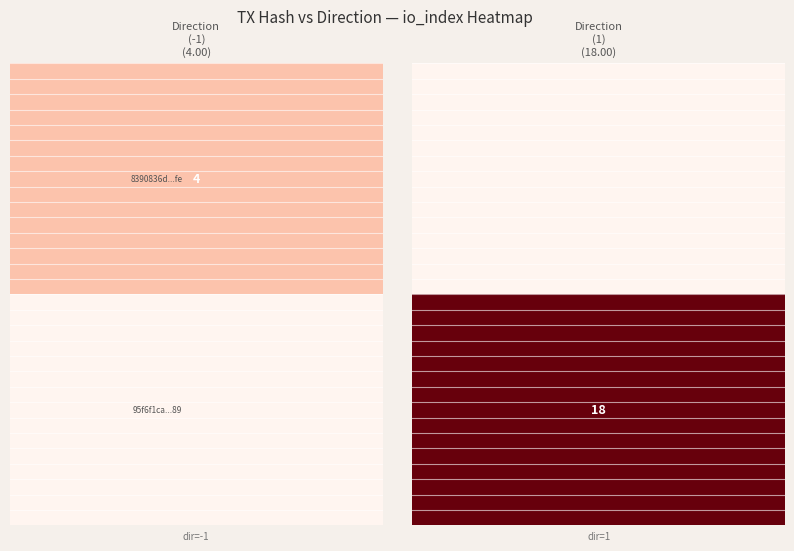

Which series changed the most between direction and io_index?

95f6f1ca2fb52daf0a5b8fbb346e22a61d97289